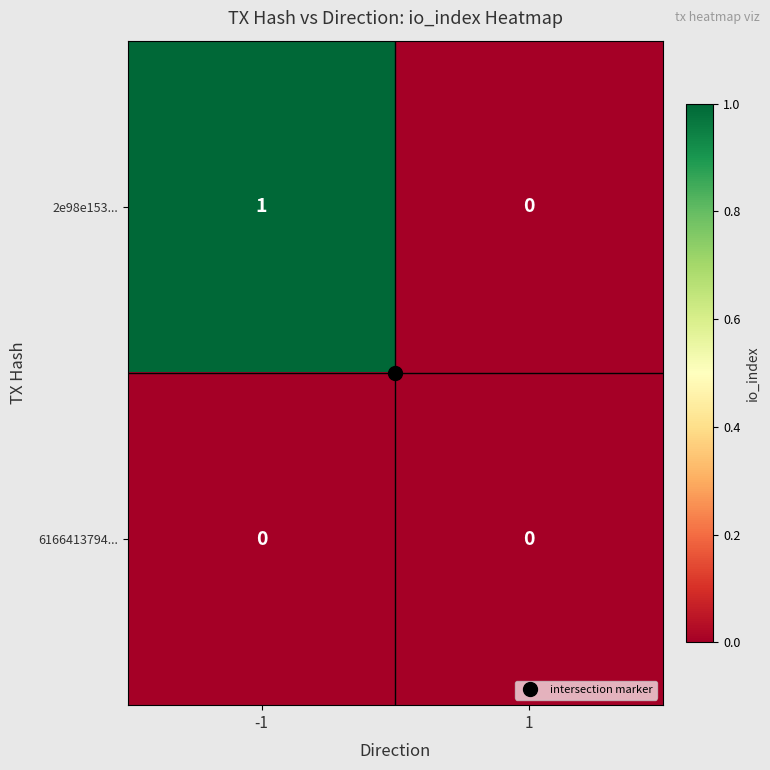

Count the number of categories in the chart.

2